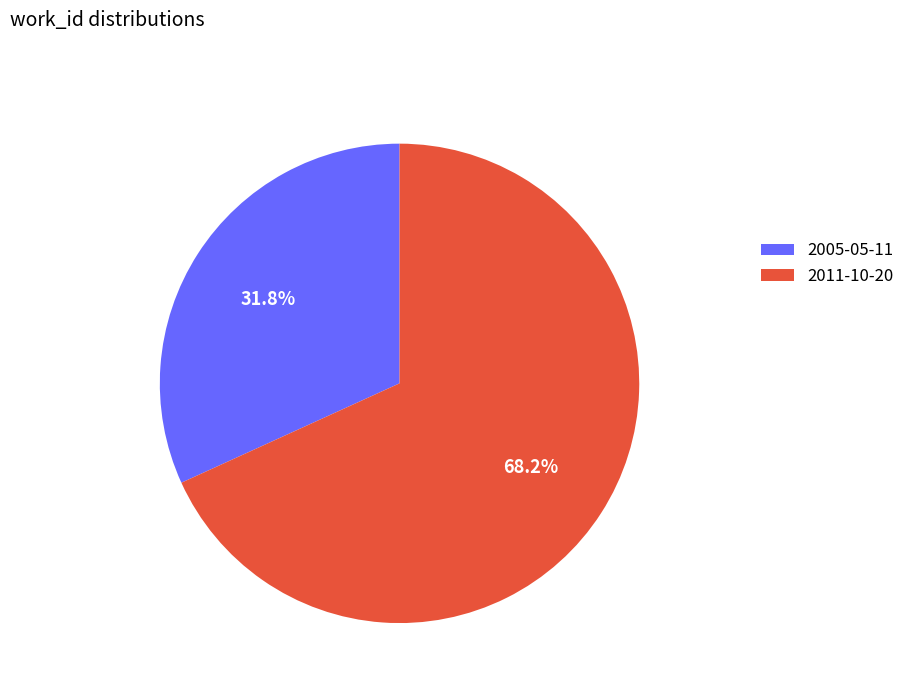

Does 2011-10-20 represent more than half of the total?

Yes